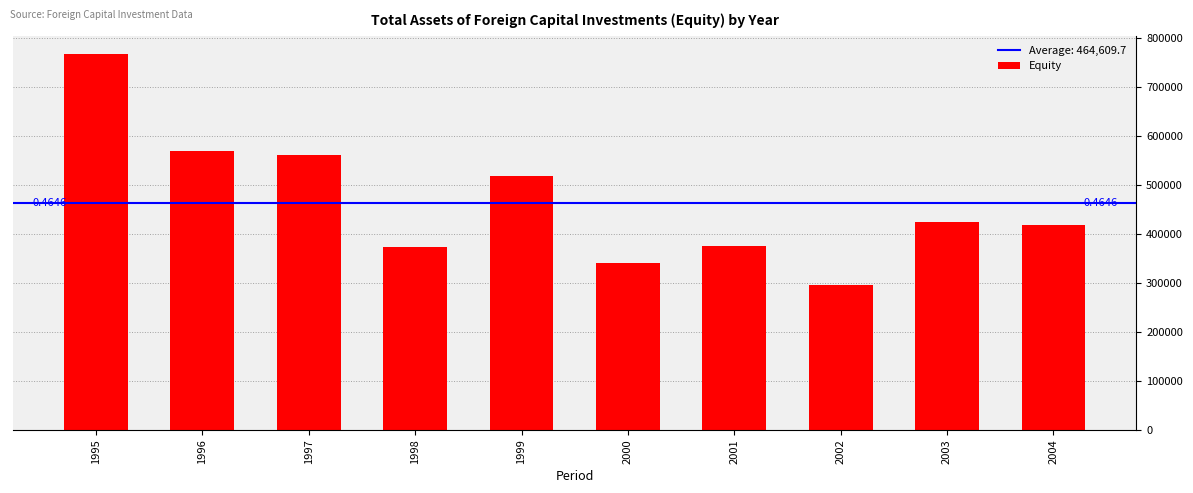

What is the smallest value displayed?

296985.0